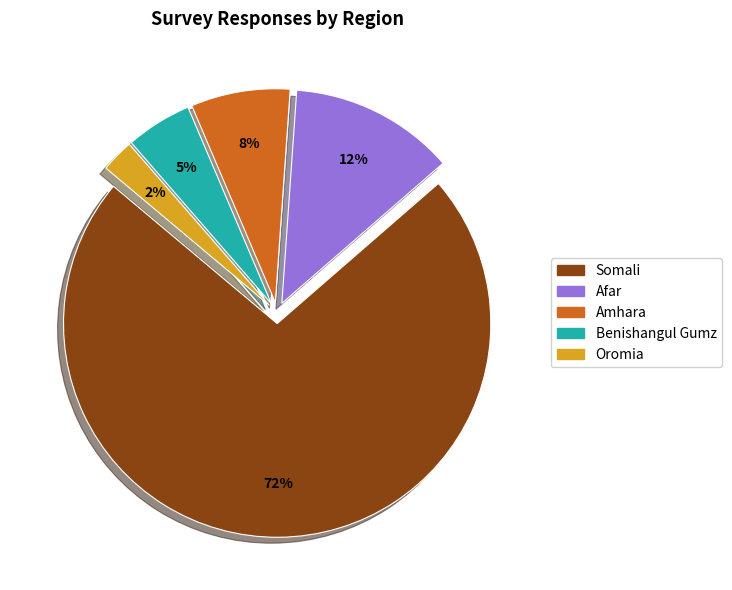

To the nearest percent, what is the average slice percentage?

20%